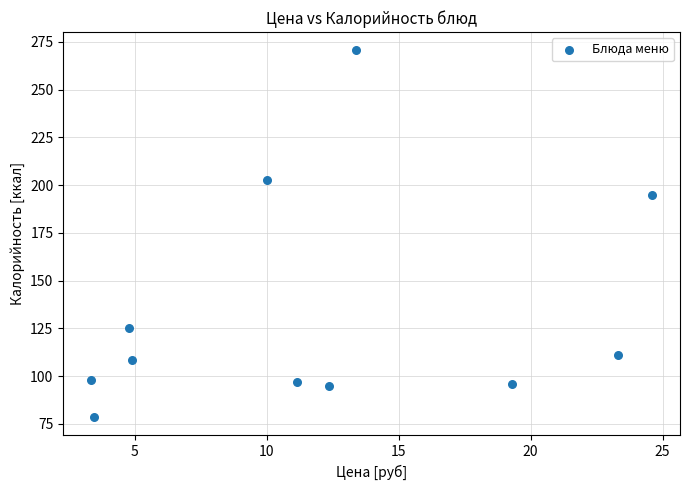

What Y value in the scatter plot is closest to 174?

195.0